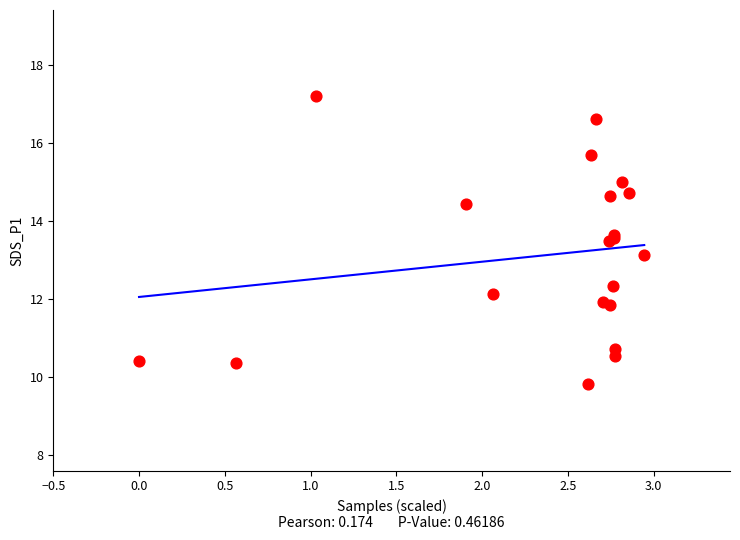

What Y value in the scatter plot is closest to 13?

13.1